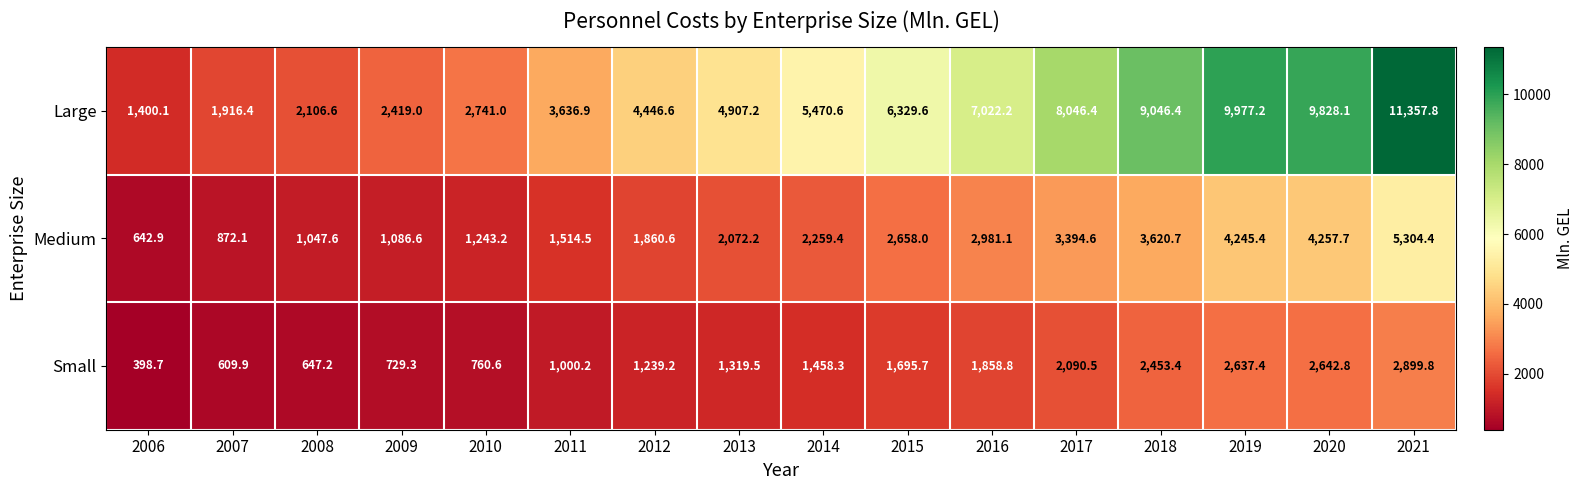

What is the total value across all series at 2019?

16860.0